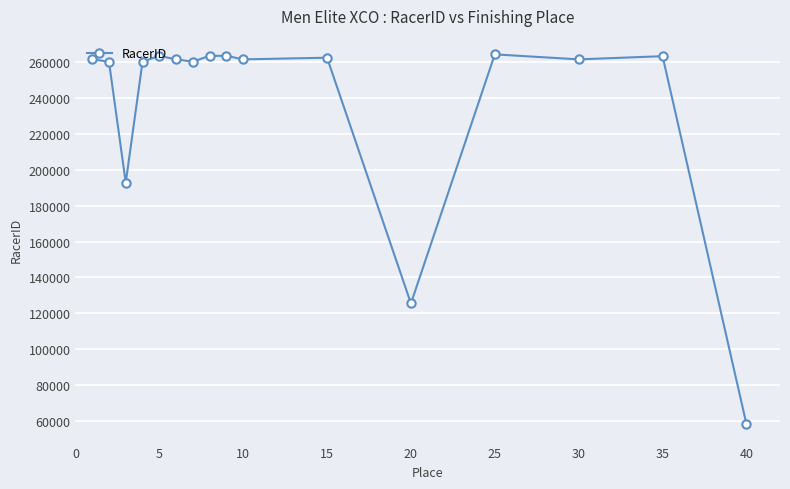

What is the sum of all values?

3785250